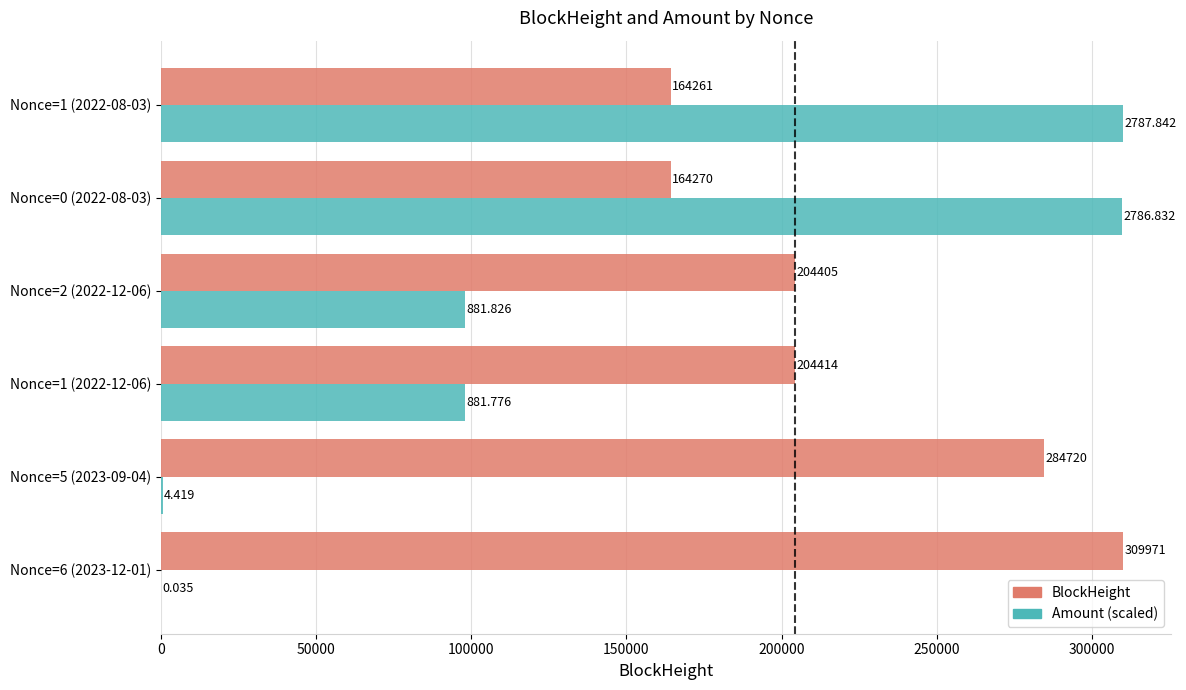

Which series has the largest total across all categories?

BlockHeight